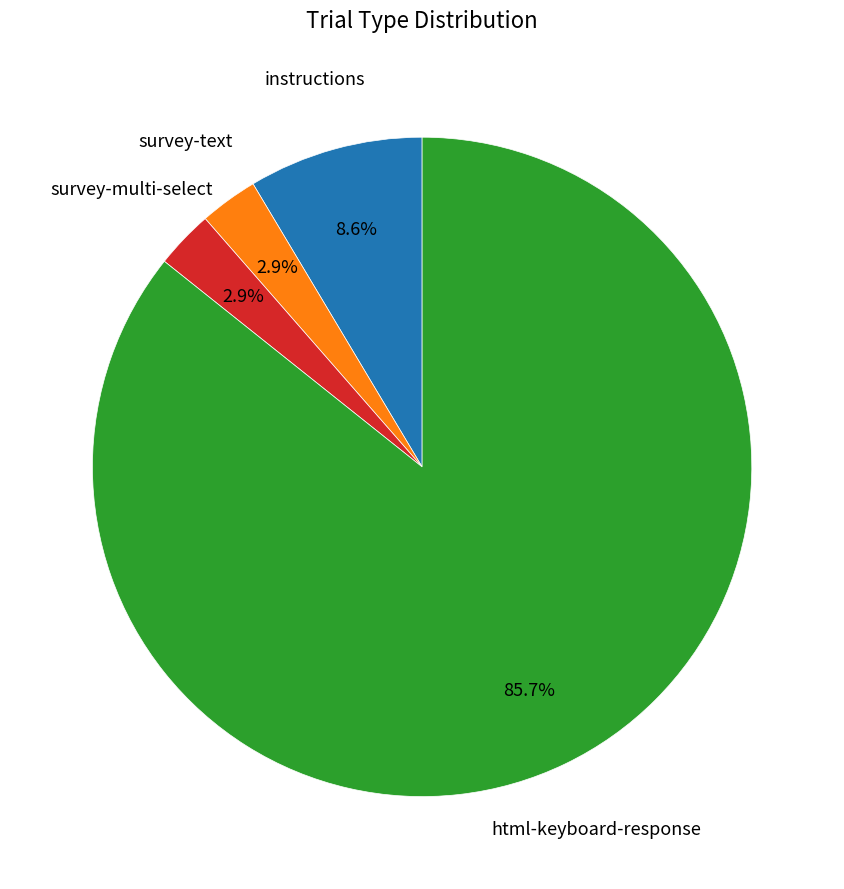

Is the sum of instructions and survey-multi-select greater than half?

No